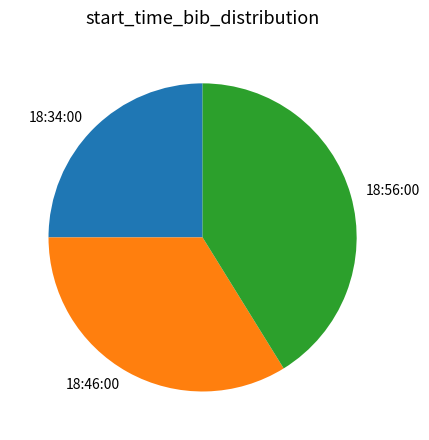

How many segments does this pie chart have?

3